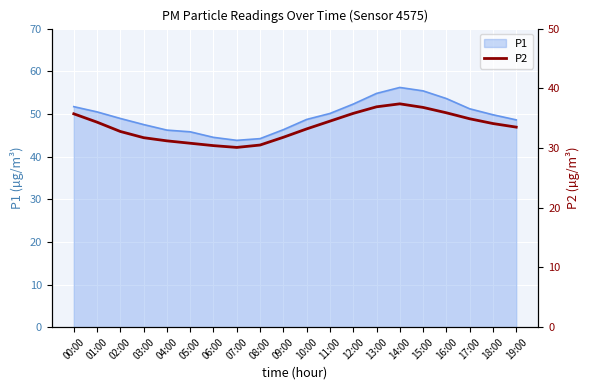

True or false: the data shows 16.6 at 16:00.

False